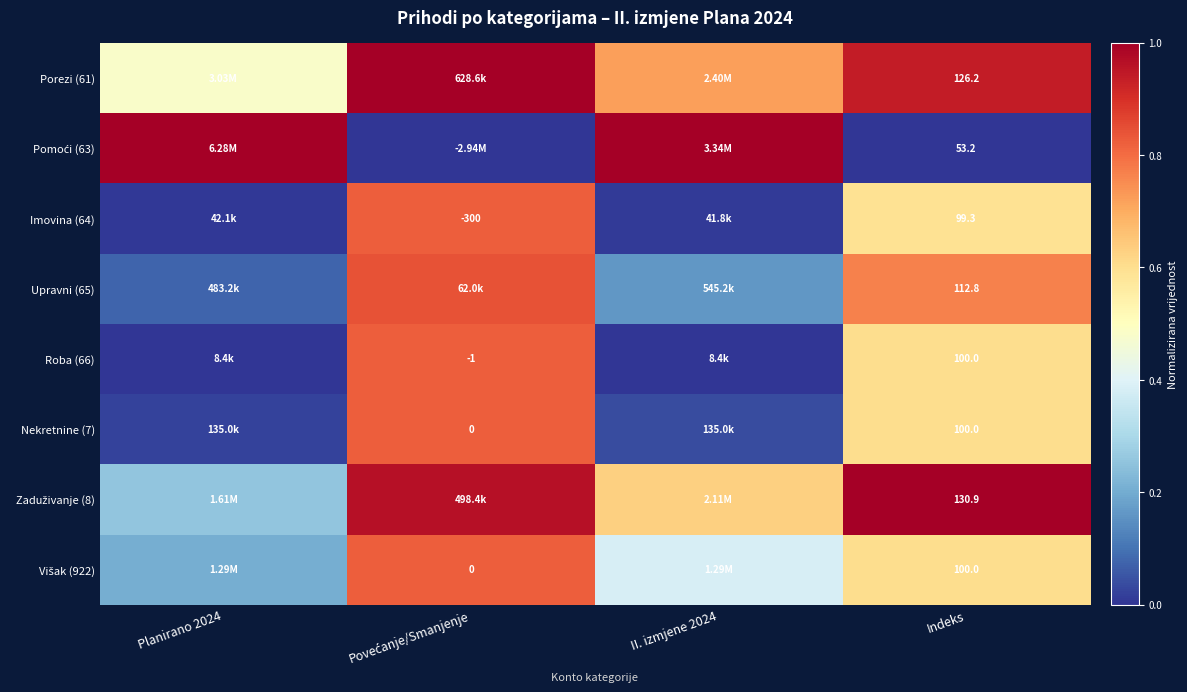

What is the difference between the highest and lowest values at Planirano 2024?

1.0